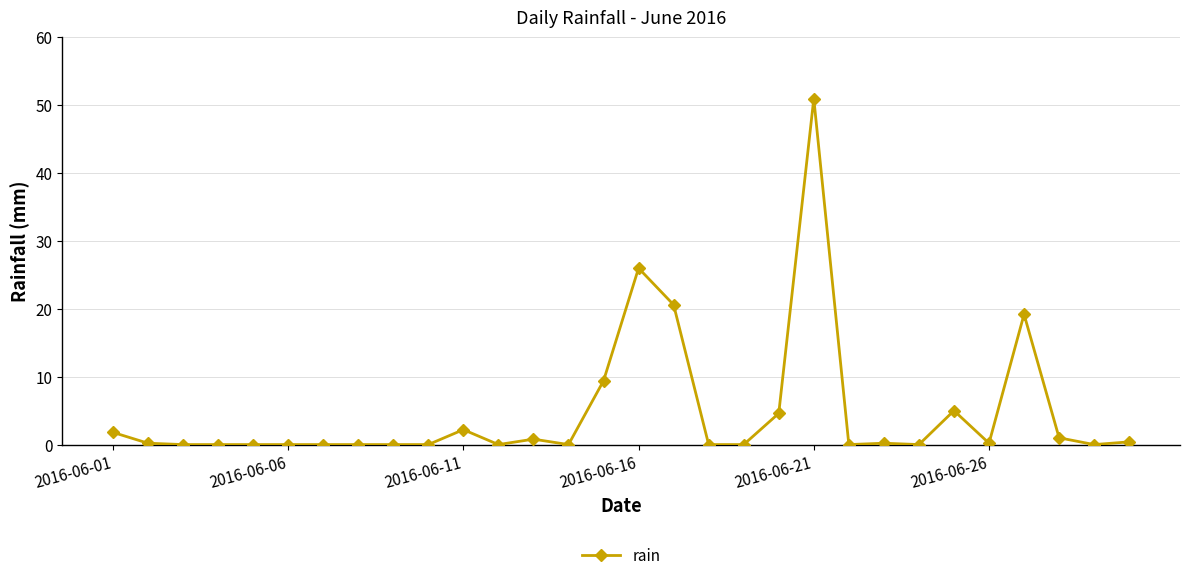

How many categories are shown in the chart?

30